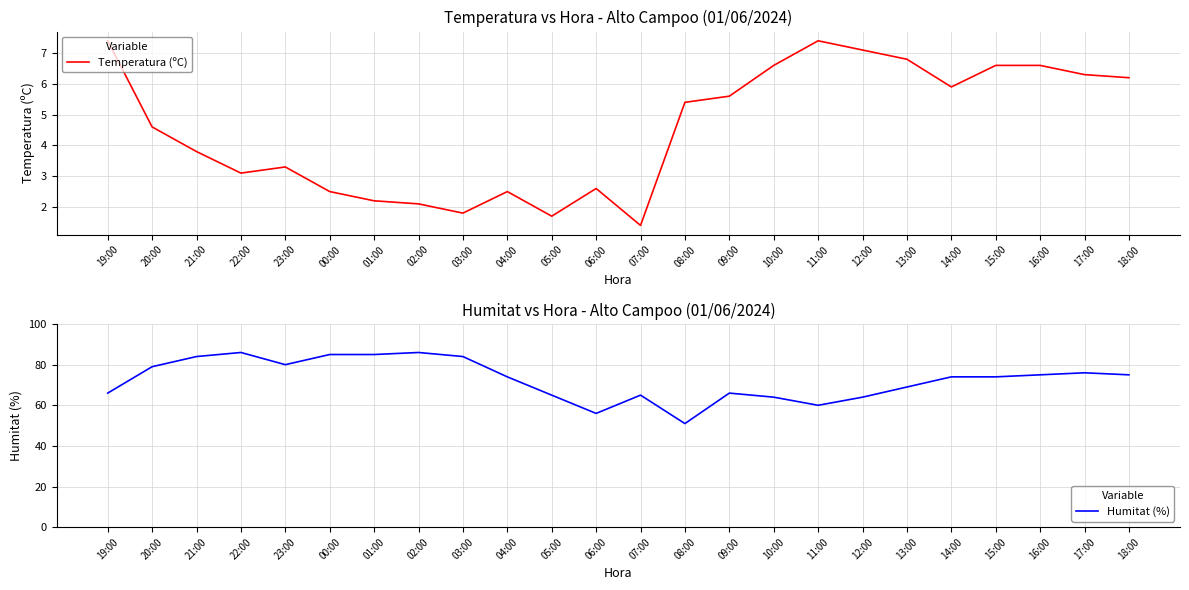

Which series has the largest total across all categories?

Humitat (%)